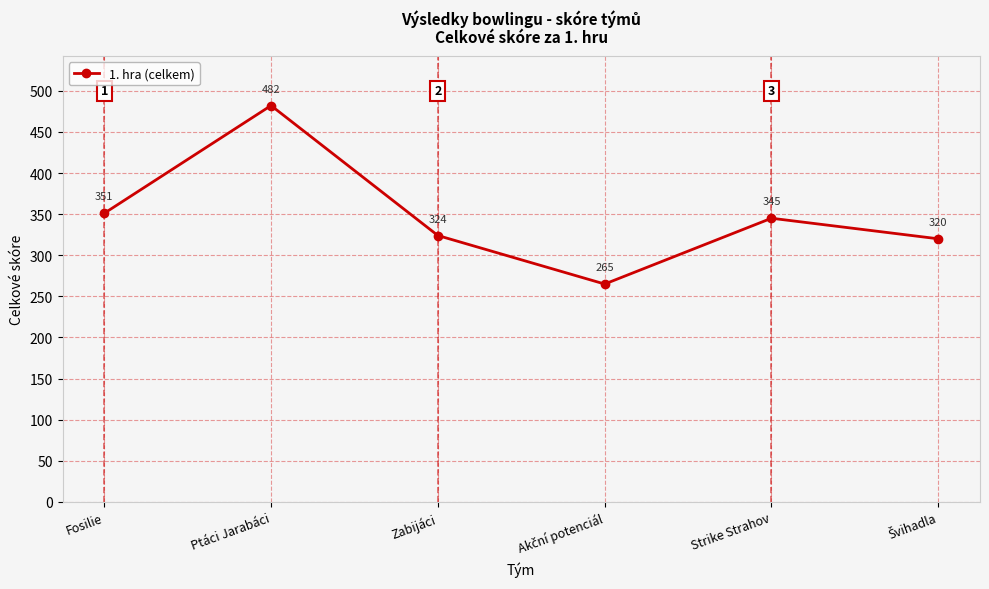

The value at Strike Strahov is 345. True or false?

True